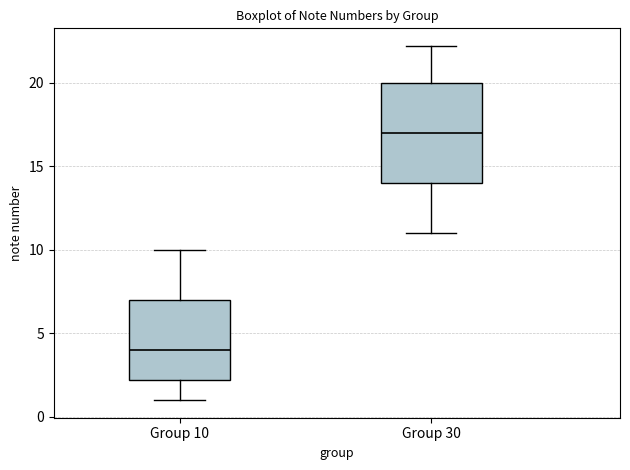

Where does the median line of the box for Group 10 sit on the y-axis? The values are not printed on the chart, so give them approximately, as read against the axis.

4